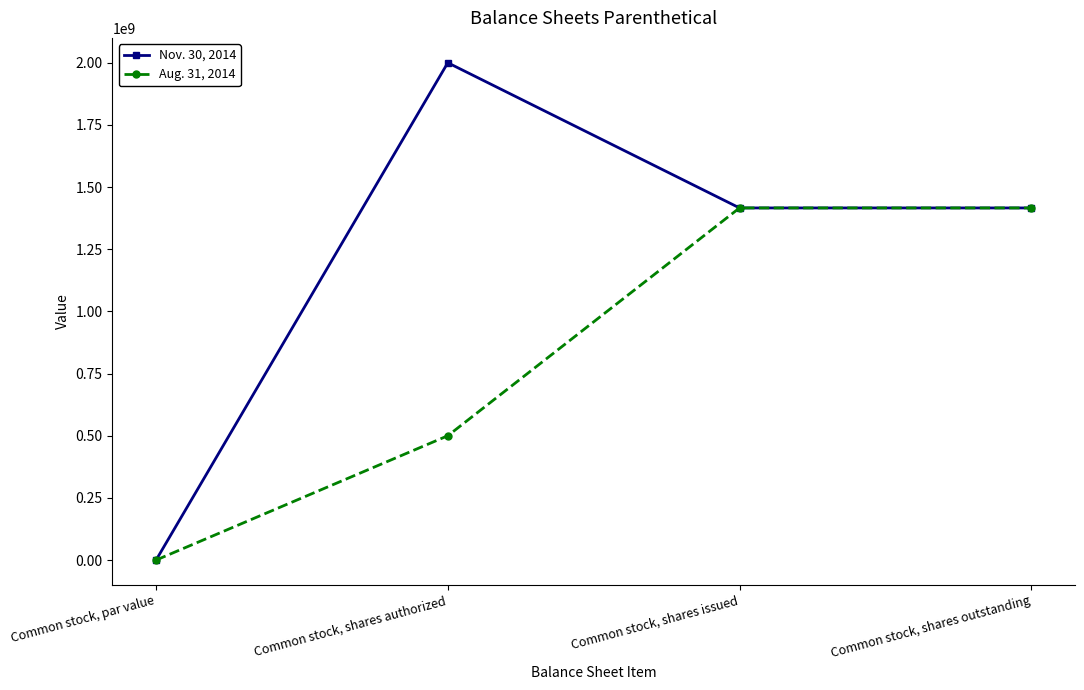

At which label does Aug. 31, 2014 reach its minimum?

Common stock, par value